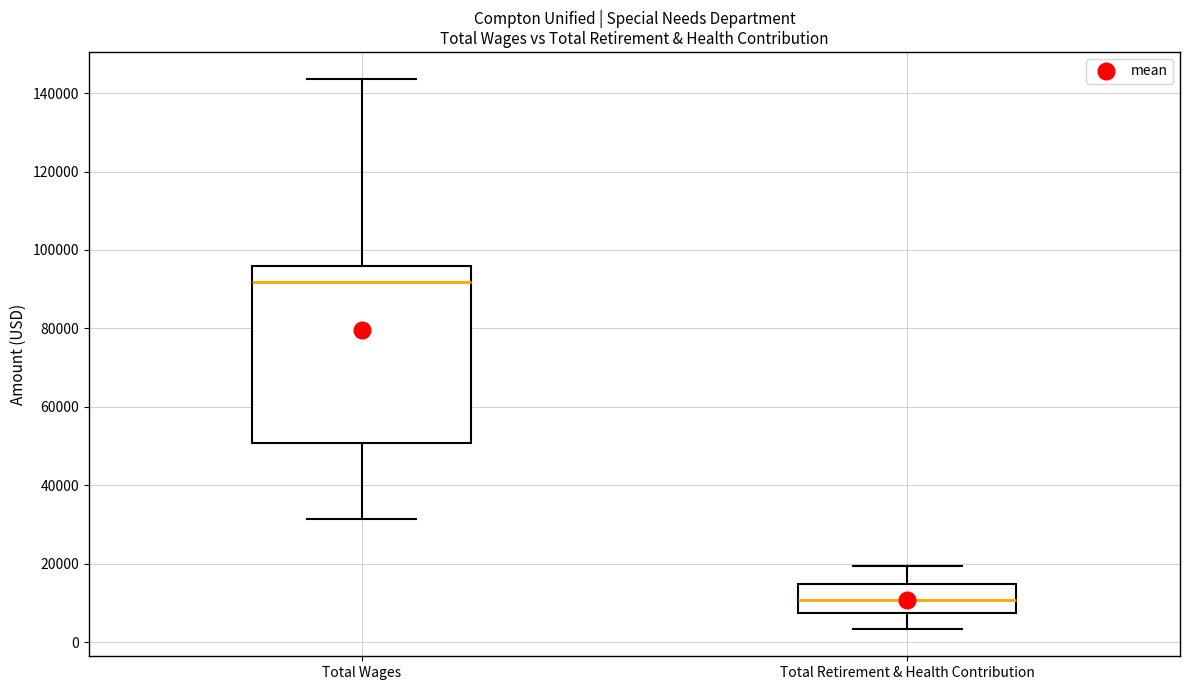

Which box has the lowest median line?

Total Retirement & Health Contribution